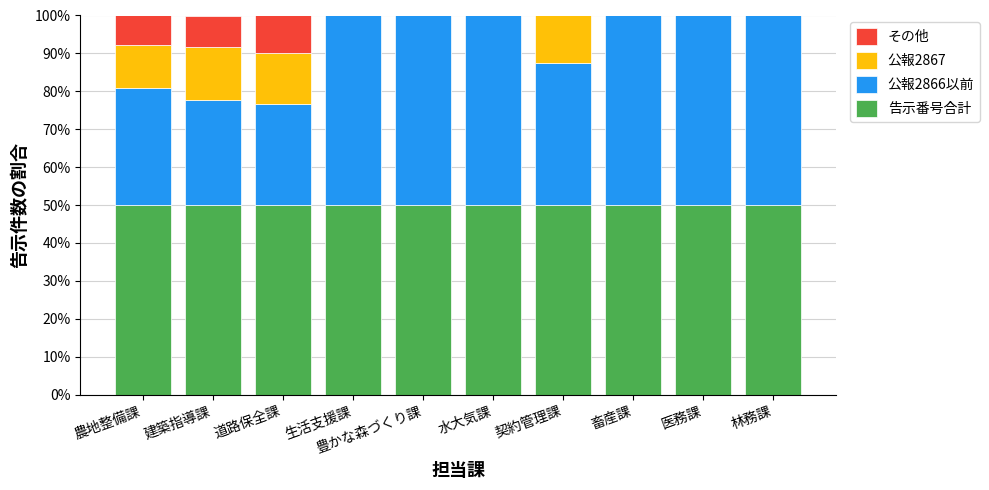

What is the total value across all series at 医務課?

100.0